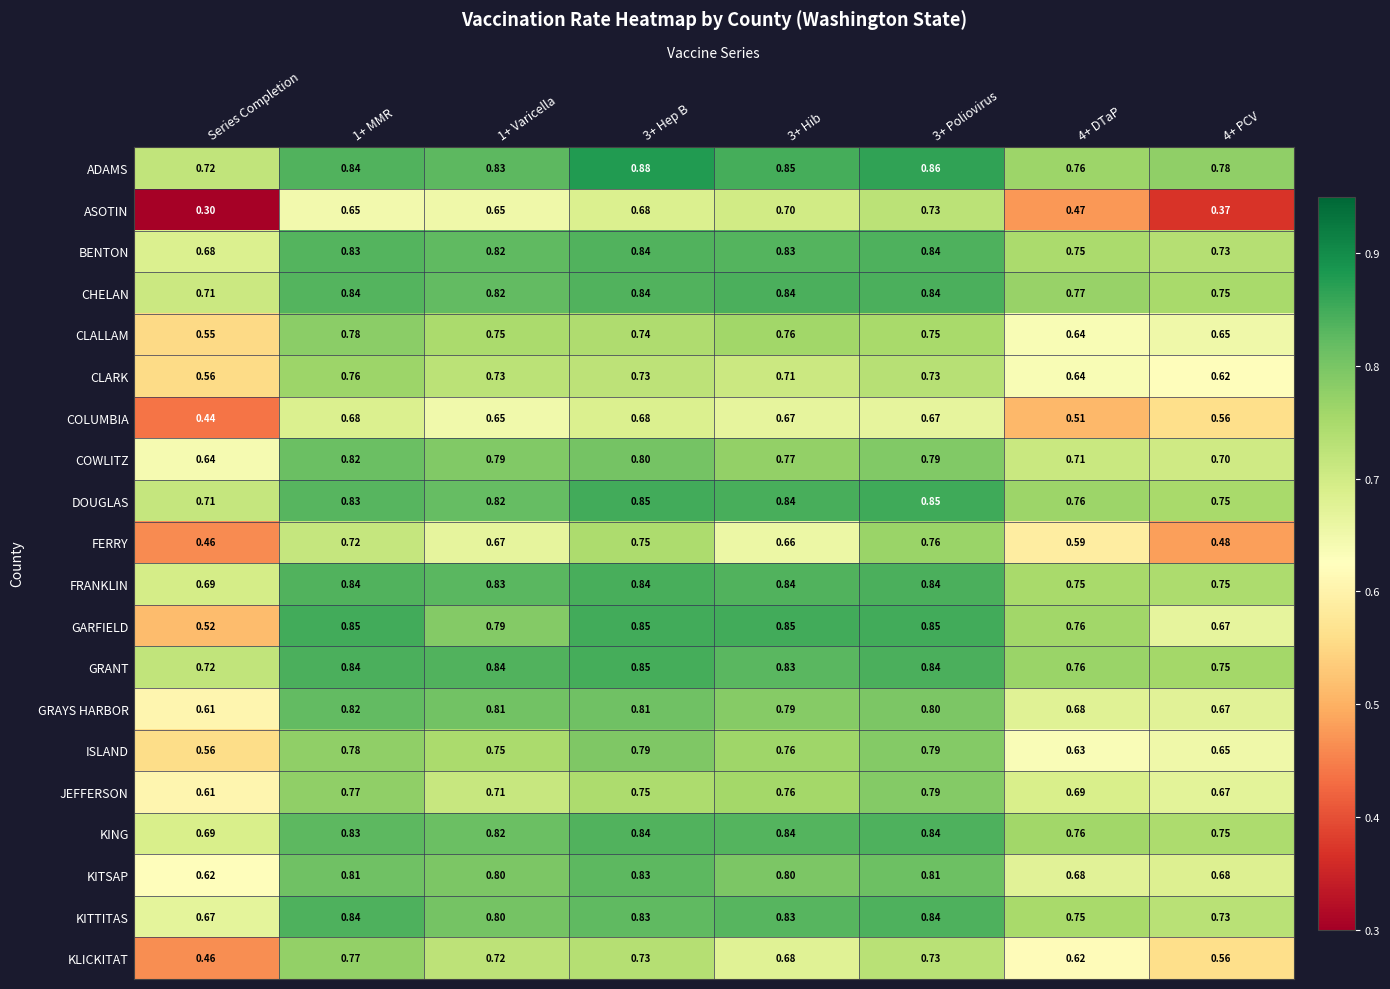

At which label is JEFFERSON closest to 0?

Series Completion